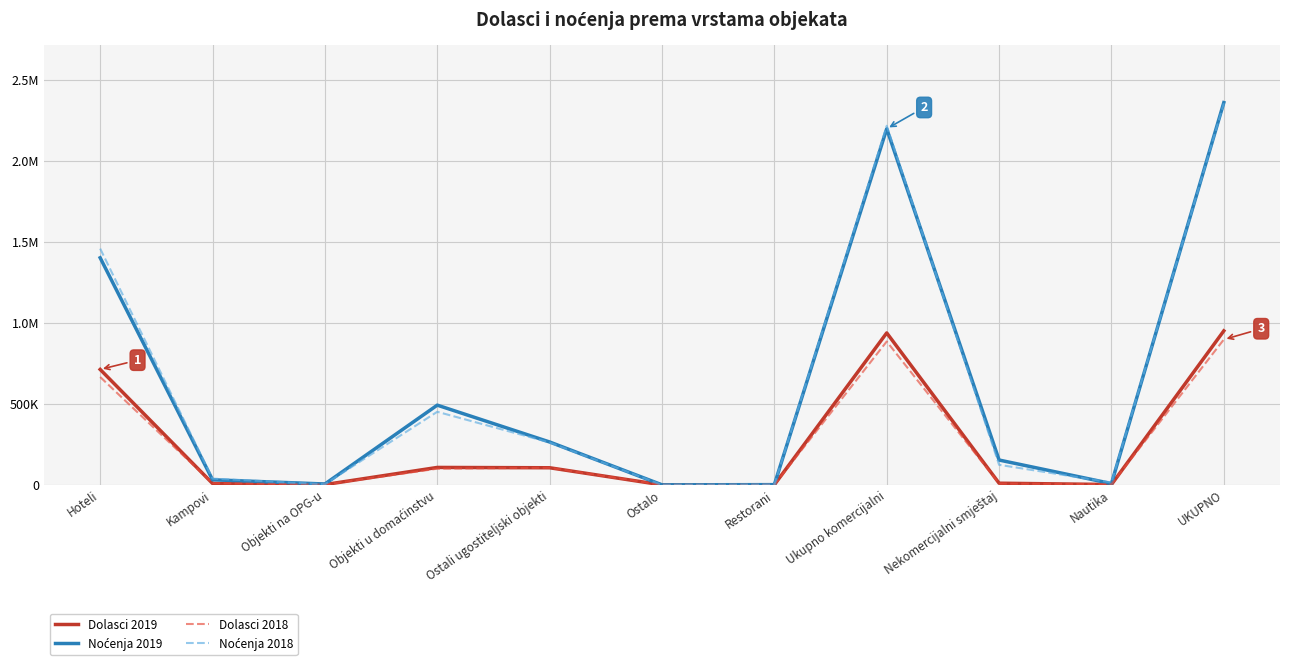

What is the label of the 7th point from the right?

Ostali ugostiteljski objekti